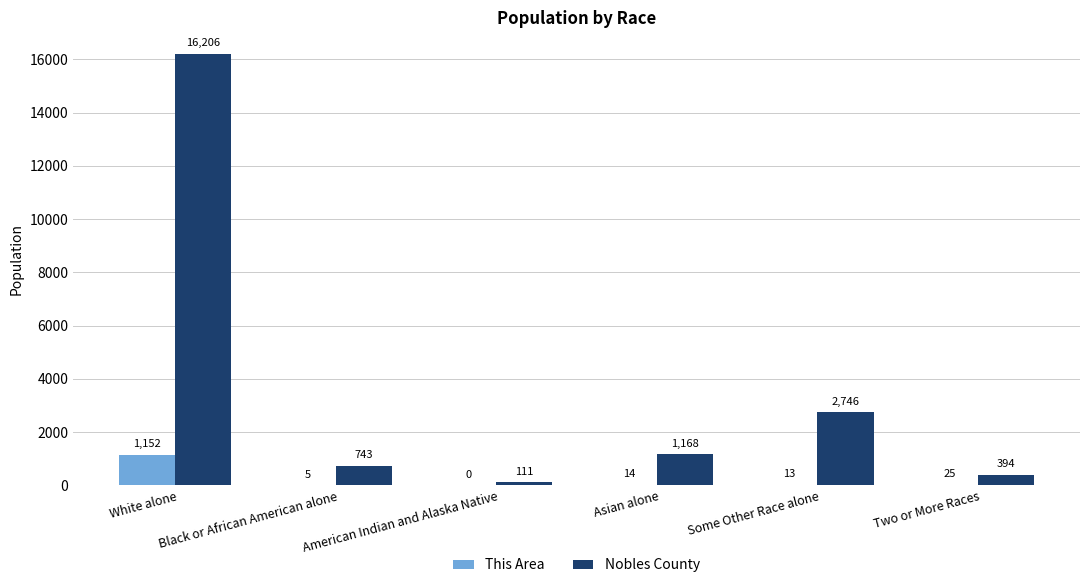

Where does the Nobles County series first go above 1168?

White alone